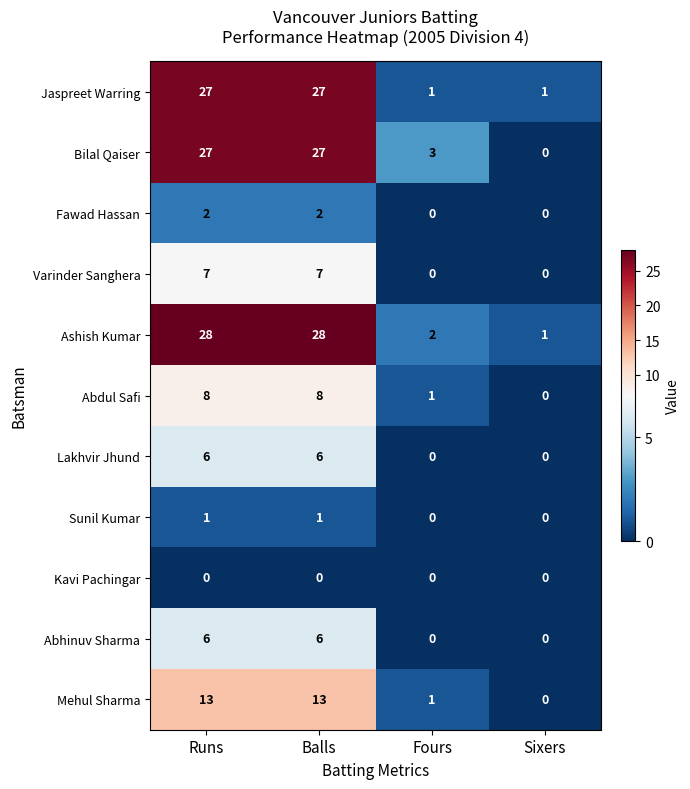

What is the spread (max minus min) of values at Runs?

28